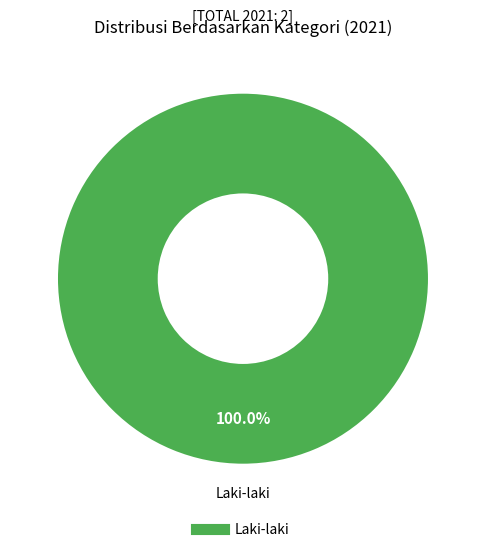

Is there any slice that represents more than half of the pie?

Yes